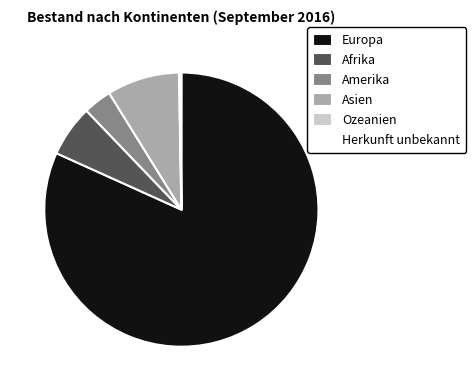

Which category has the biggest portion of the pie?

Europa